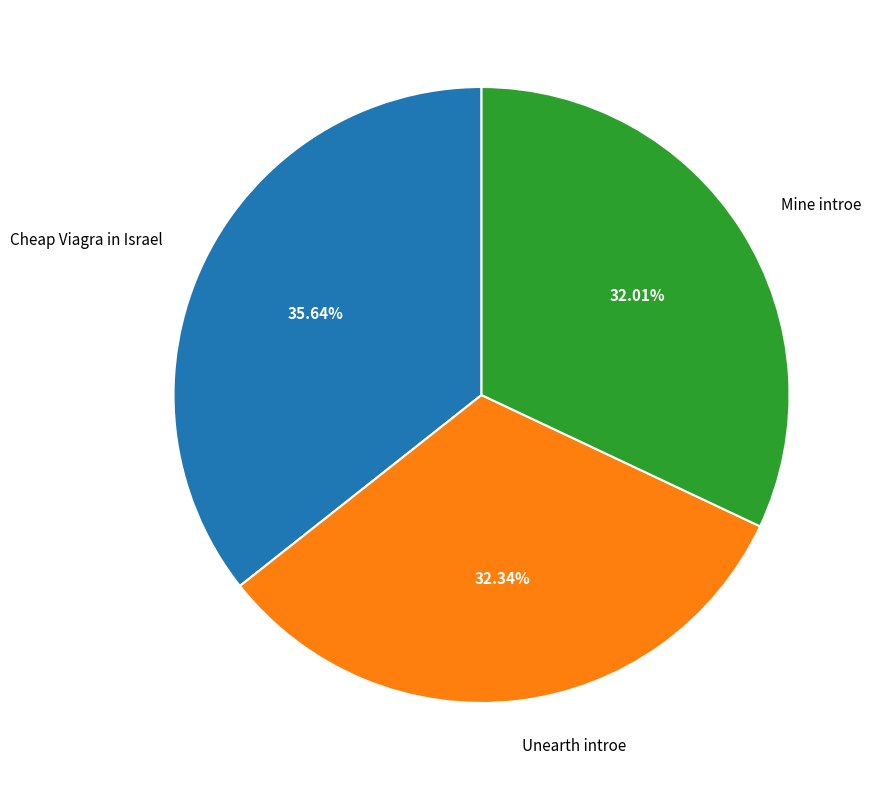

To the nearest percent, what percentage of the pie is Mine introe?

32%